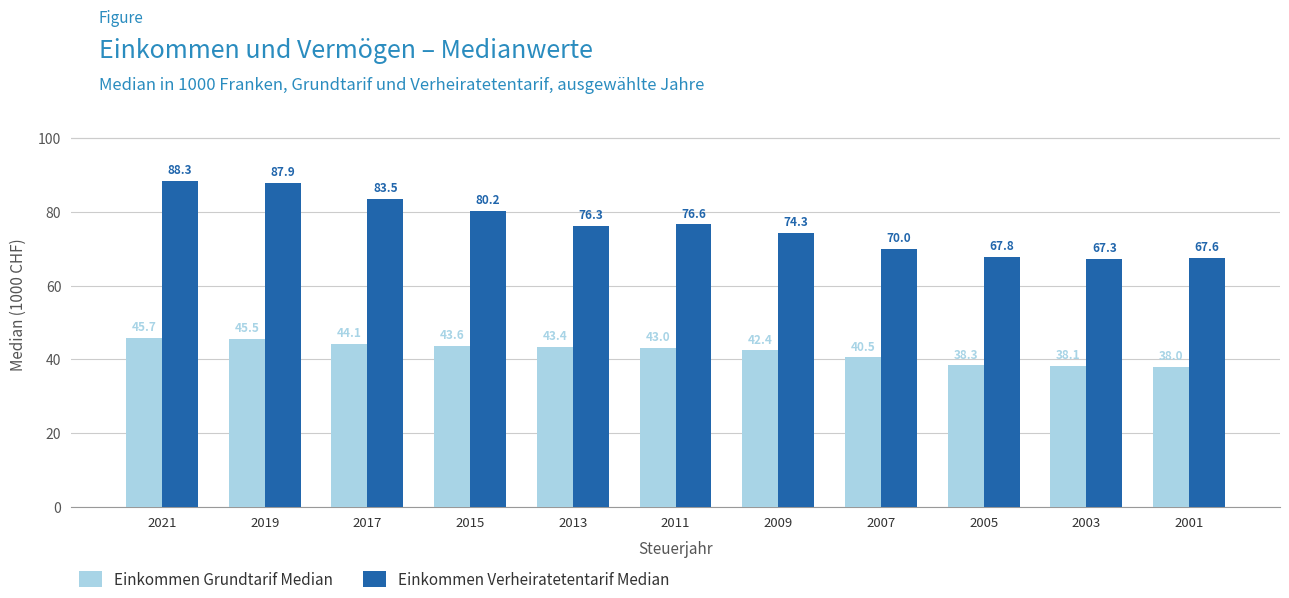

What is the maximum value shown in the chart?

88.3